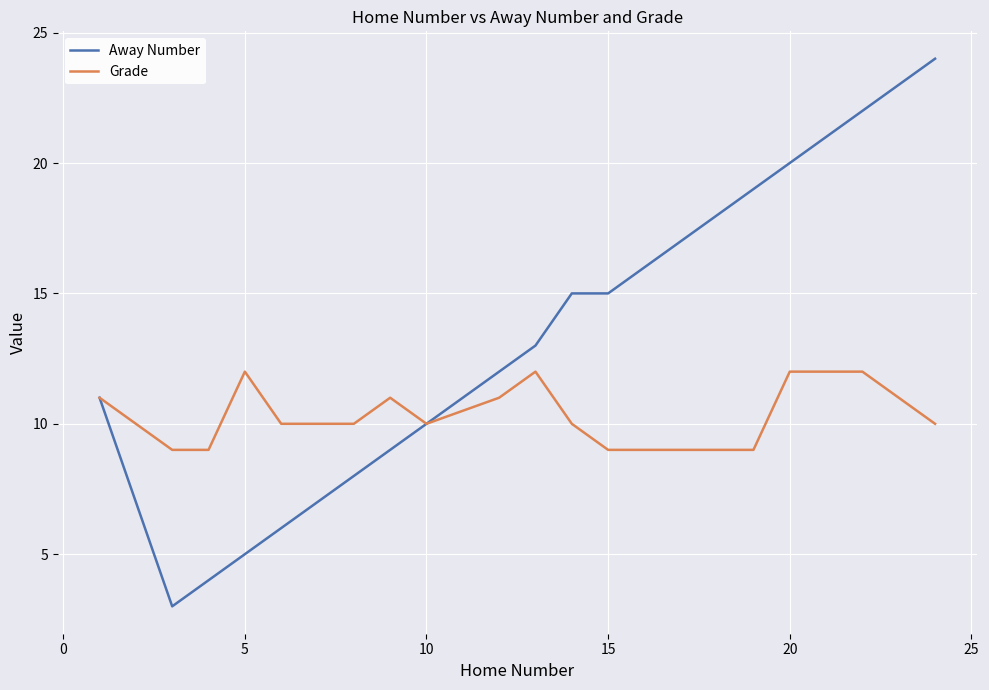

What is the highest value of the Away Number series?

24